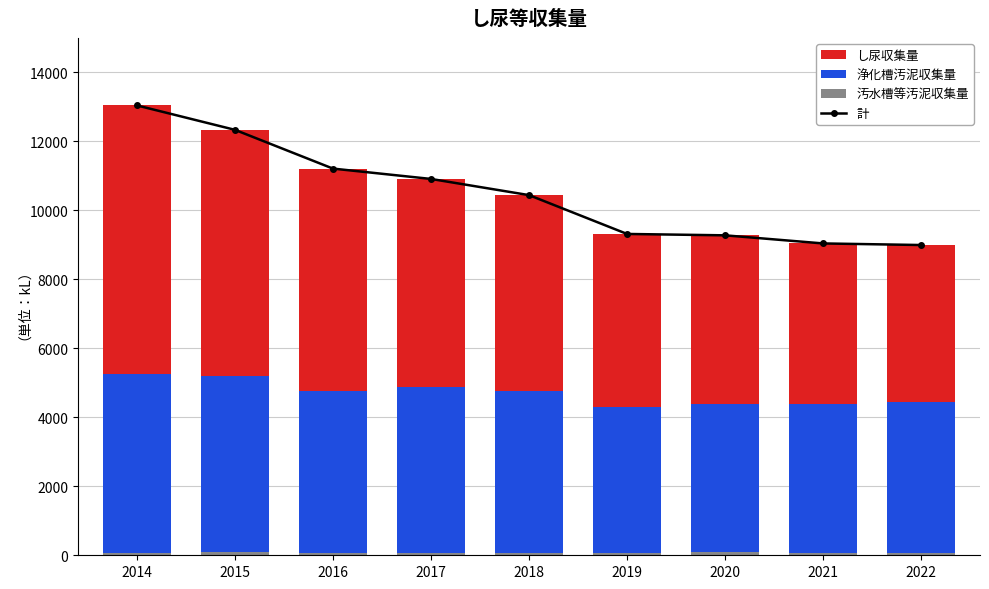

How many distinct data groups are displayed?

4